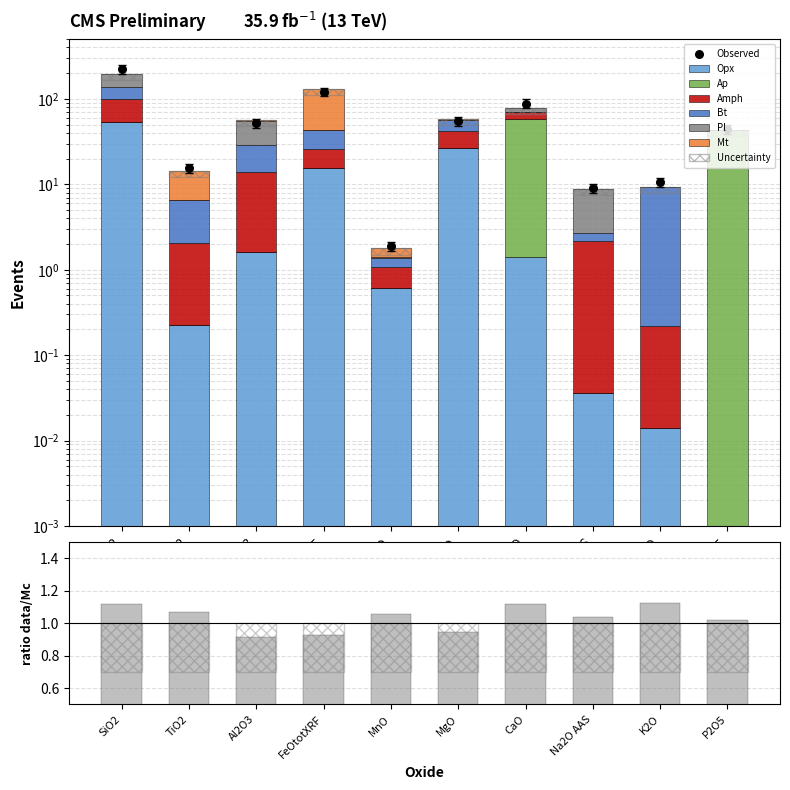

Which series contains the lowest Y value?

Opx